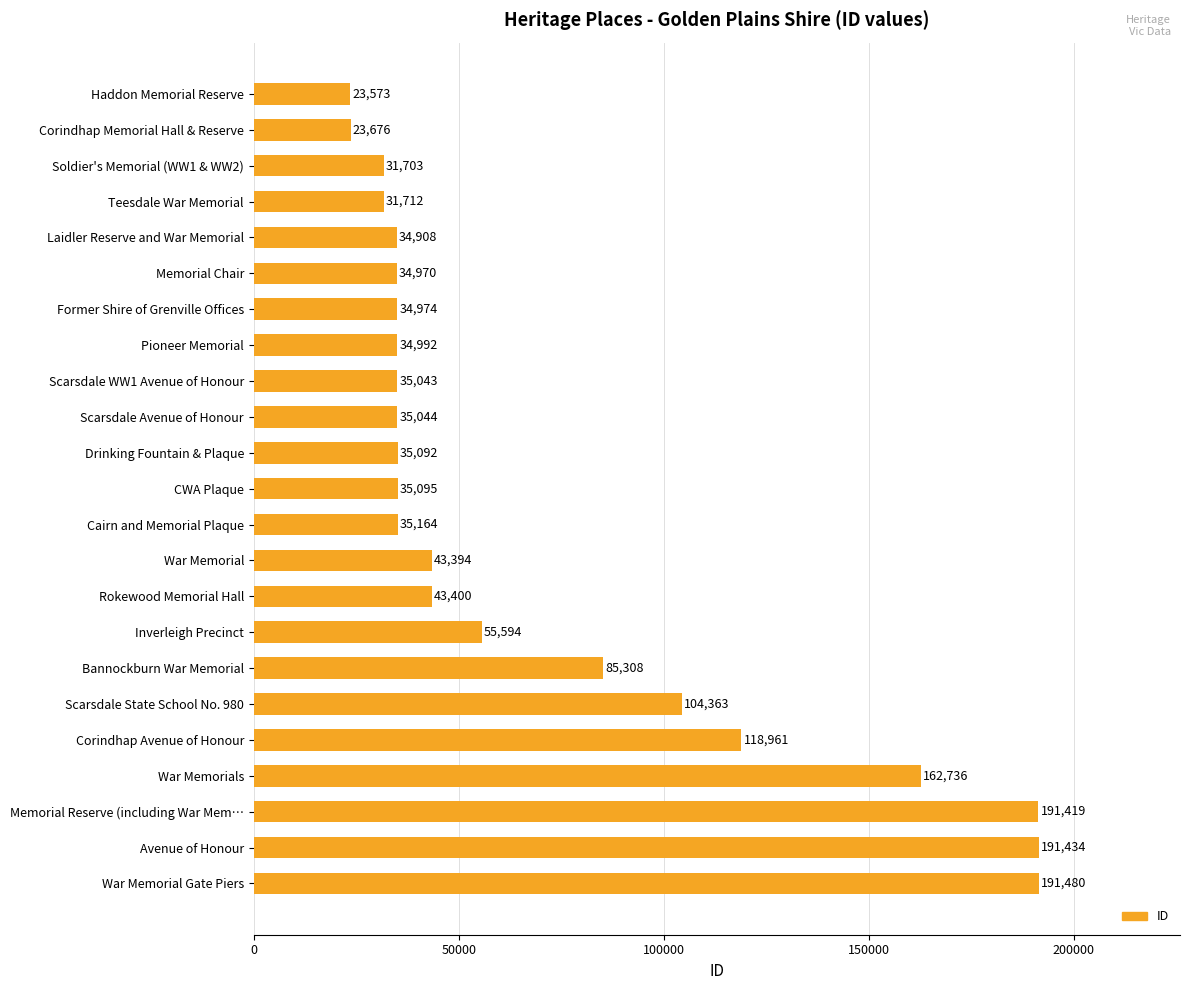

What is the label of the 6th bar from the top?

Memorial Chair